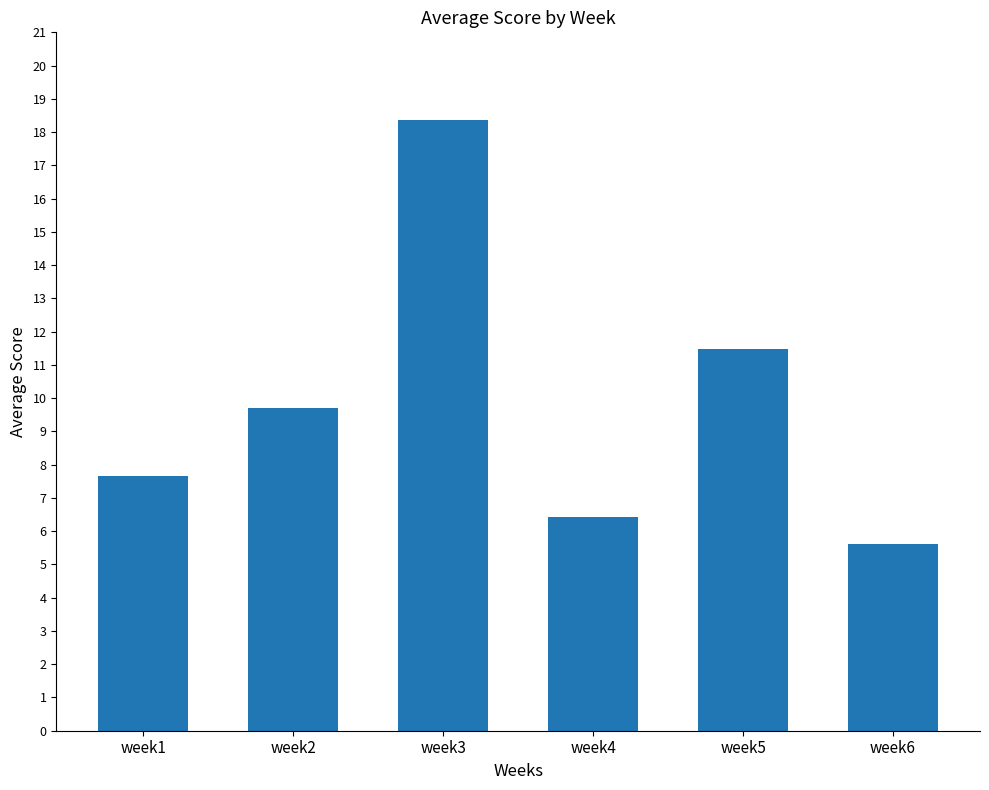

Reading left to right, what are all the values shown in this chart?

week1=7.7	week2=9.7	week3=18.4	week4=6.4	week5=11.5	week6=5.6